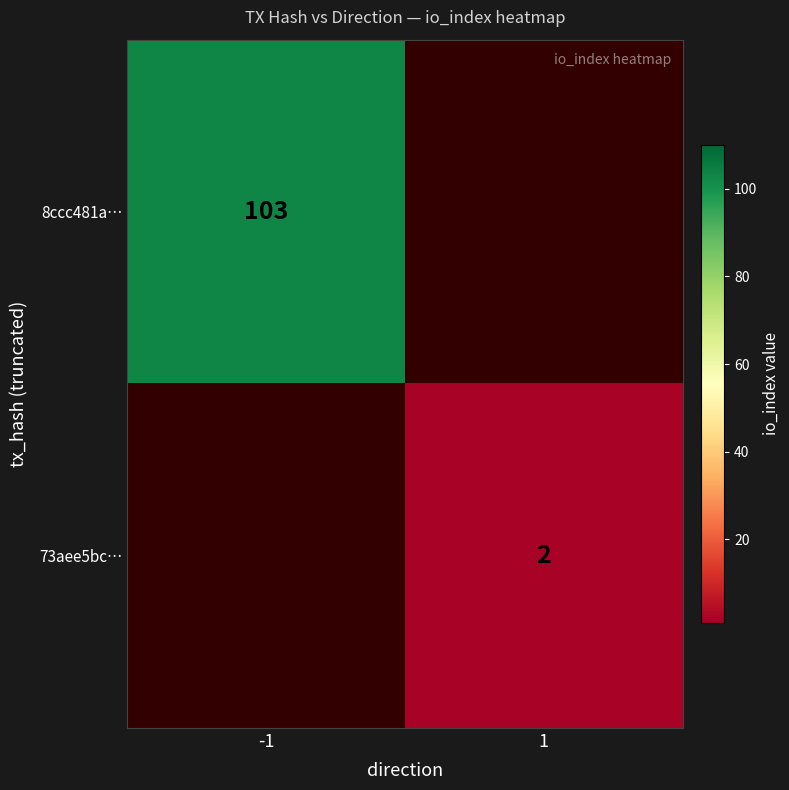

Is it true that 8ccc481a… equals 140 at -1?

False